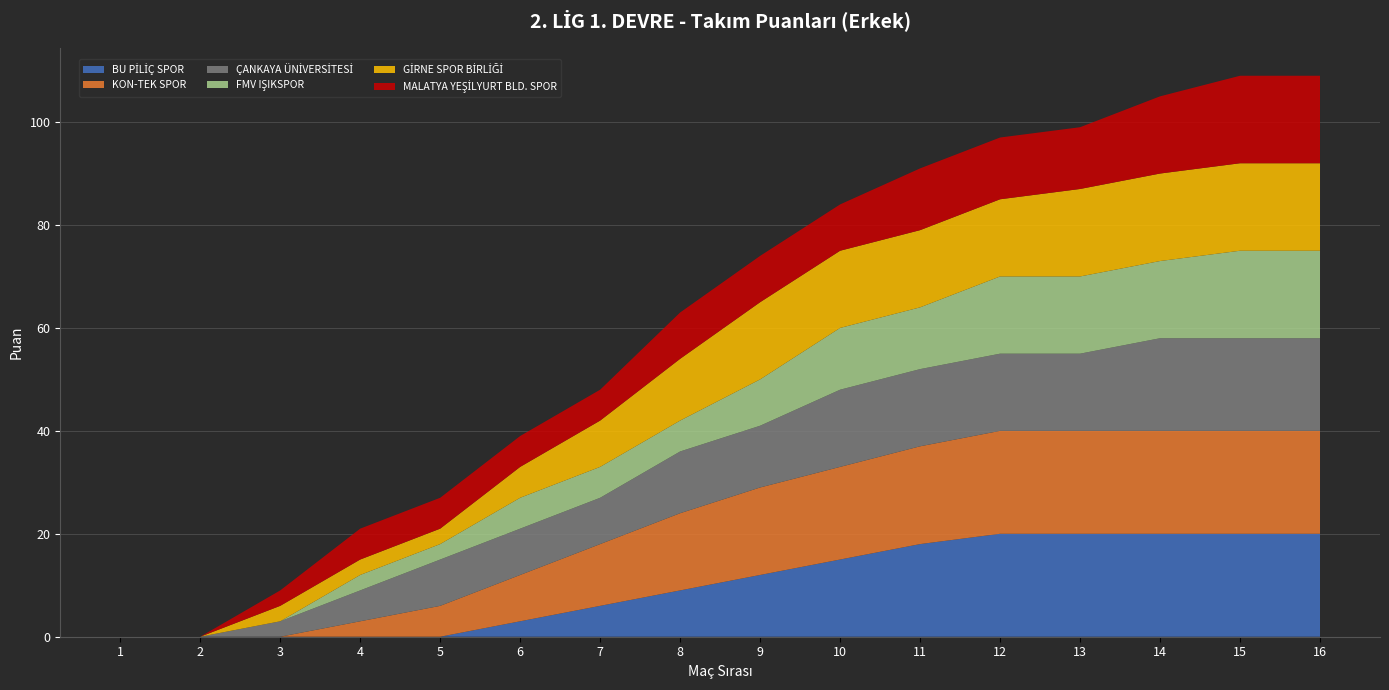

Reading left to right, extract all data points from this chart.

BU PİLİÇ SPOR: 1=0	2=0	3=0	4=0	5=0	6=3	7=6	8=9	9=12	10=15	11=18	12=20	13=20	14=20	15=20	16=20
KON-TEK SPOR: 1=0	2=0	3=0	4=3	5=6	6=9	7=12	8=15	9=17	10=18	11=19	12=20	13=20	14=20	15=20	16=20
ÇANKAYA ÜNİVERSİTESİ: 1=0	2=0	3=3	4=6	5=9	6=9	7=9	8=12	9=12	10=15	11=15	12=15	13=15	14=18	15=18	16=18
FMV IŞIKSPOR: 1=0	2=0	3=0	4=3	5=3	6=6	7=6	8=6	9=9	10=12	11=12	12=15	13=15	14=15	15=17	16=17
GİRNE SPOR BİRLİĞİ: 1=0	2=0	3=3	4=3	5=3	6=6	7=9	8=12	9=15	10=15	11=15	12=15	13=17	14=17	15=17	16=17
MALATYA YEŞİLYURT BLD. SPOR: 1=0	2=0	3=3	4=6	5=6	6=6	7=6	8=9	9=9	10=9	11=12	12=12	13=12	14=15	15=17	16=17